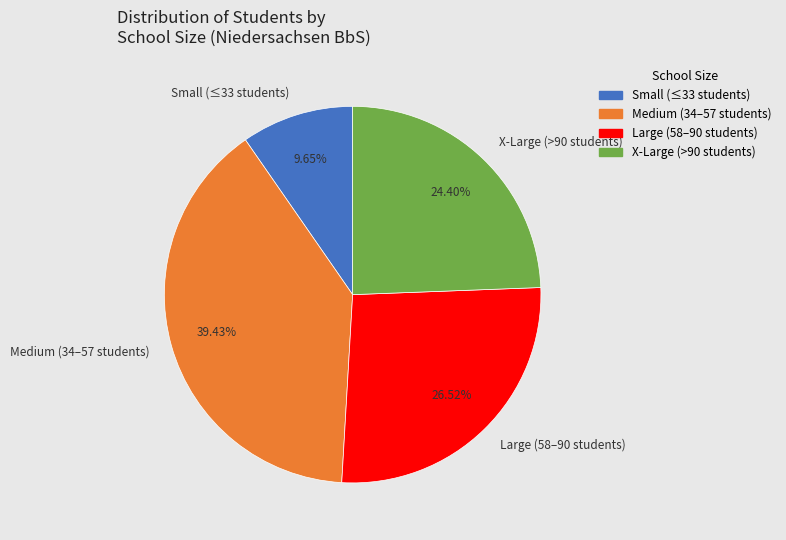

Rank the categories by value from lowest to highest.

Small (≤33 students), X-Large (>90 students), Large (58–90 students), Medium (34–57 students)